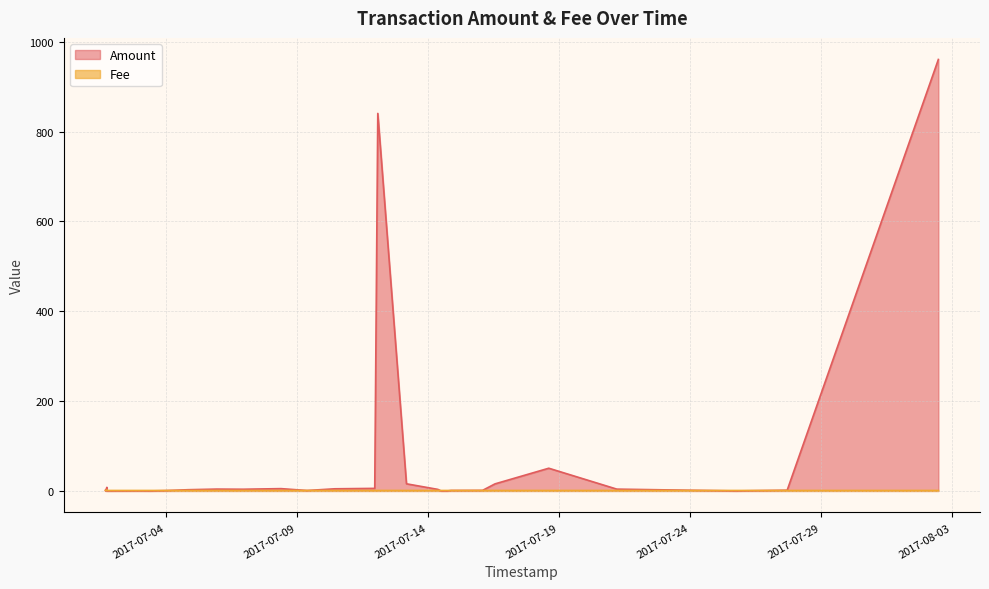

What is the lowest value of the Fee series?

1.0